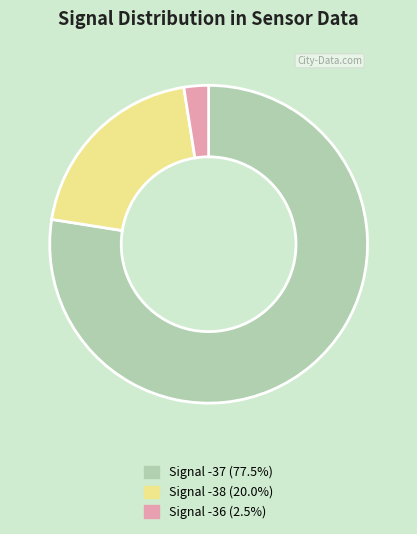

Is there a majority slice in this chart?

Yes